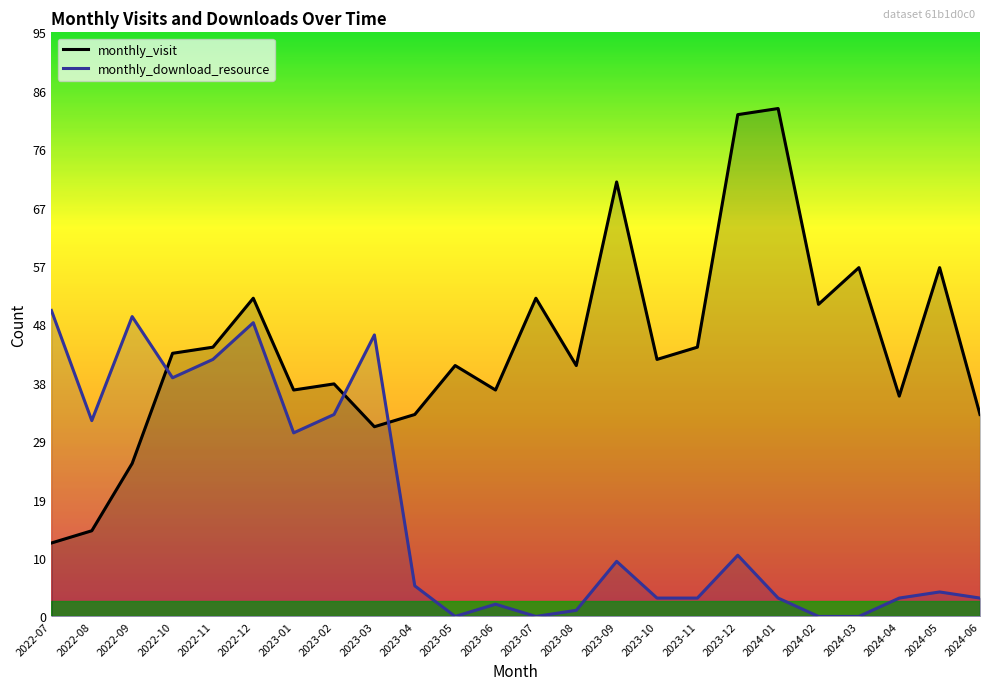

Rank the categories by monthly_visit value from lowest to highest.

2022-07, 2022-08, 2022-09, 2023-03, 2023-04, 2024-06, 2024-04, 2023-01, 2023-06, 2023-02, 2023-05, 2023-08, 2023-10, 2022-10, 2022-11, 2023-11, 2024-02, 2022-12, 2023-07, 2024-03, 2024-05, 2023-09, 2023-12, 2024-01